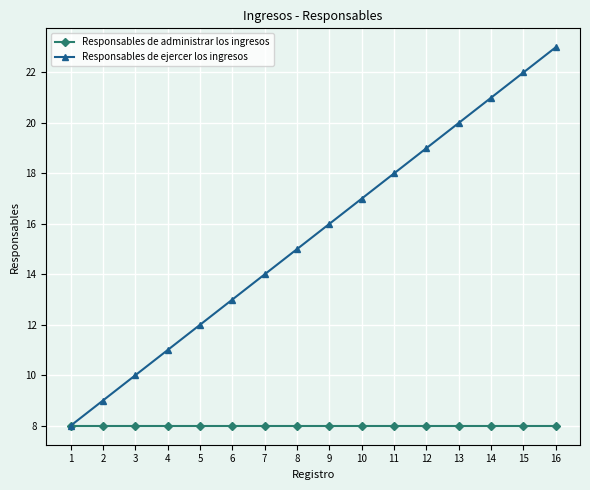

What is the highest value of the Responsables de ejercer los ingresos series?

23